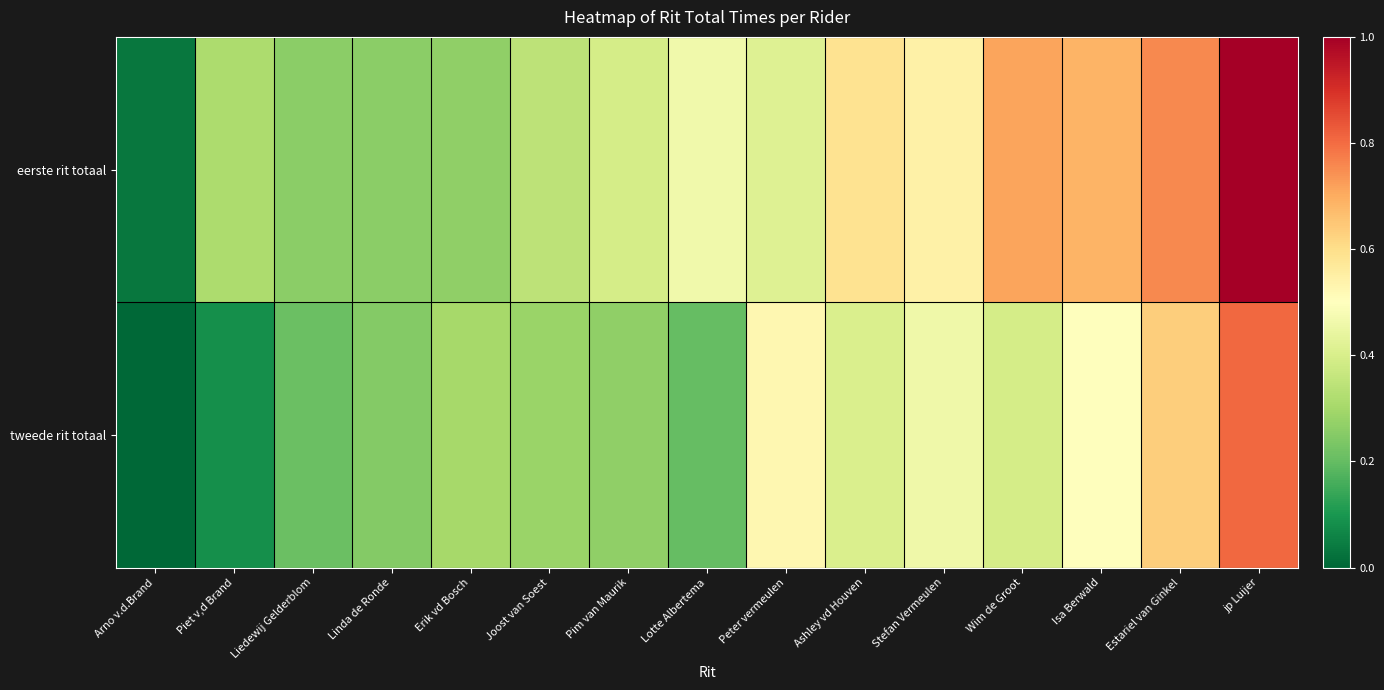

Reading left to right, transcribe all the data shown in this chart.

eerste rit totaal: Arno v.d.Brand=0.0	Piet v,d Brand=0.3	Liedewij Gelderblom=0.3	Linda de Ronde=0.3	Erik vd Bosch=0.3	Joost van Soest=0.3	Pim van Maurik=0.4	Lotte Albertema=0.5	Peter vermeulen=0.4	Ashley vd Houven=0.6	Stefan Vermeulen=0.5	Wim de Groot=0.7	Isa Berwald=0.7	Estariel van Ginkel=0.8	jp Luijer=1.0
tweede rit totaal: Arno v.d.Brand=0.0	Piet v,d Brand=0.1	Liedewij Gelderblom=0.2	Linda de Ronde=0.2	Erik vd Bosch=0.3	Joost van Soest=0.3	Pim van Maurik=0.3	Lotte Albertema=0.2	Peter vermeulen=0.5	Ashley vd Houven=0.4	Stefan Vermeulen=0.5	Wim de Groot=0.4	Isa Berwald=0.5	Estariel van Ginkel=0.6	jp Luijer=0.8